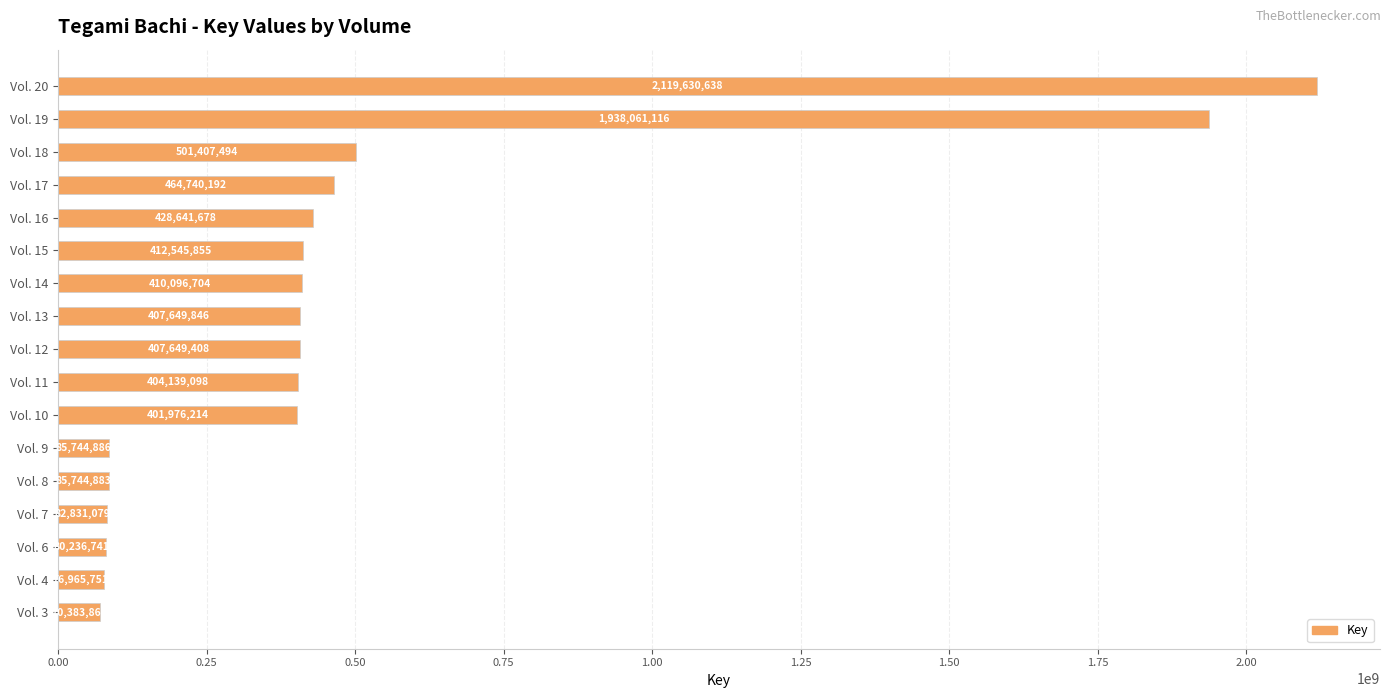

True or false: the data shows 285194235 at Vol. 12.

False